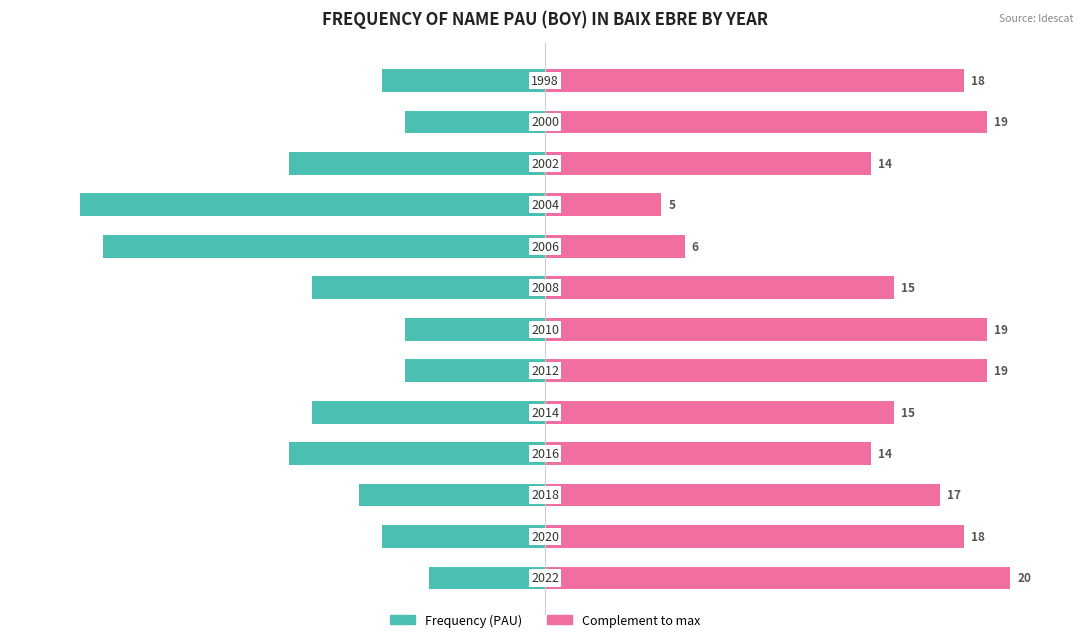

Count the number of categories in the chart.

13